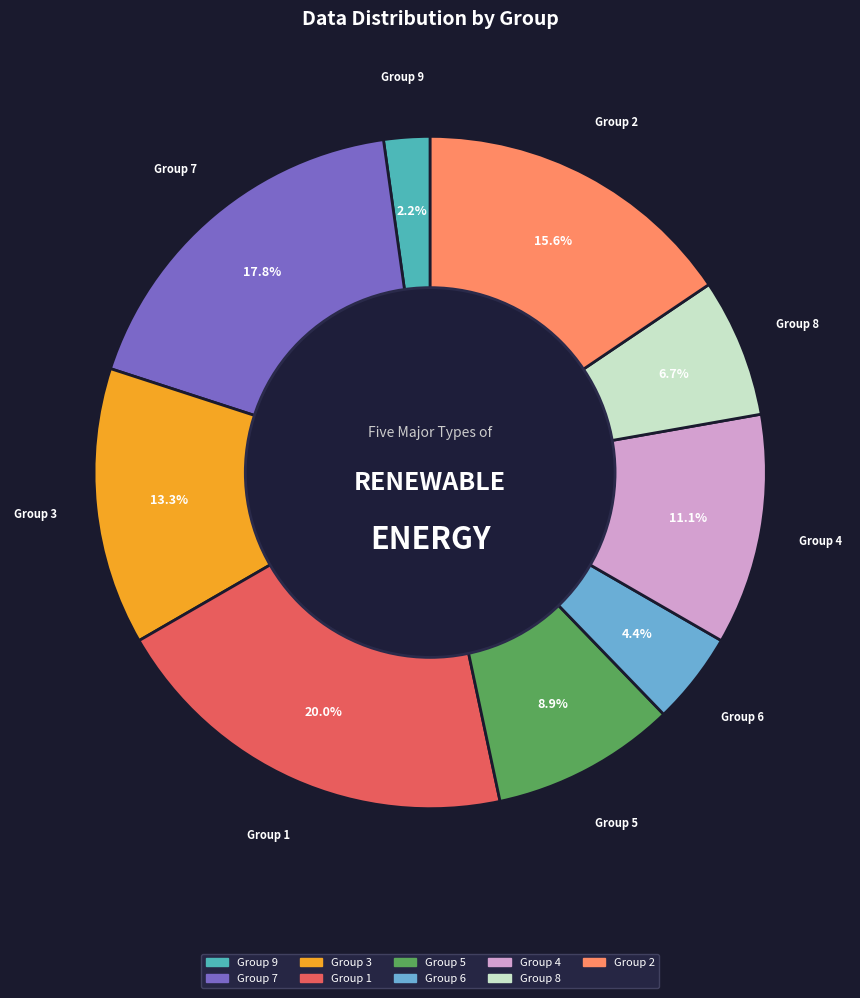

Which has a higher value, Group 5 or Group 2?

Group 2